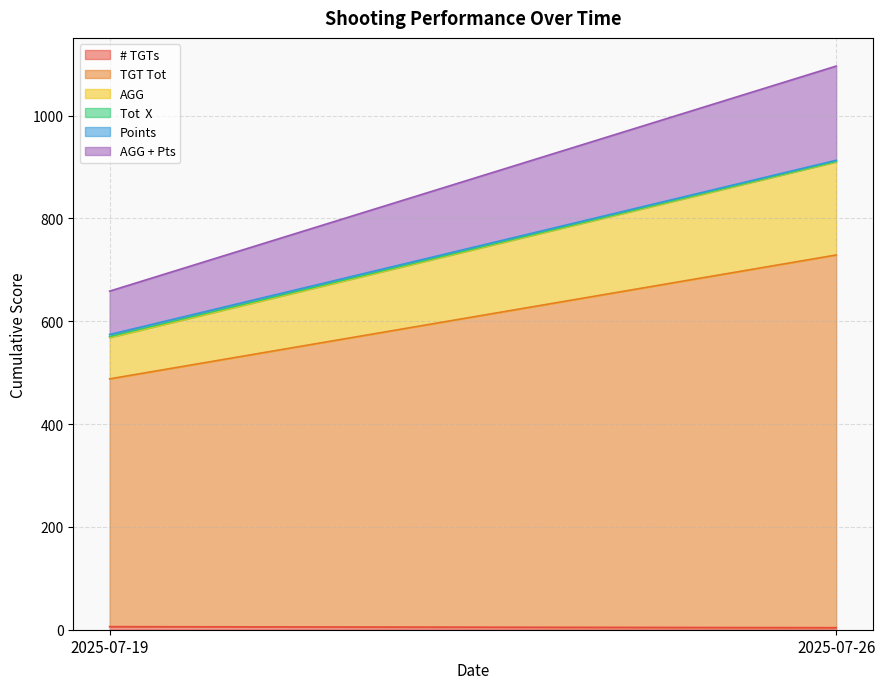

The value of Points at 2025-07-26 is 2.0. True or false?

True